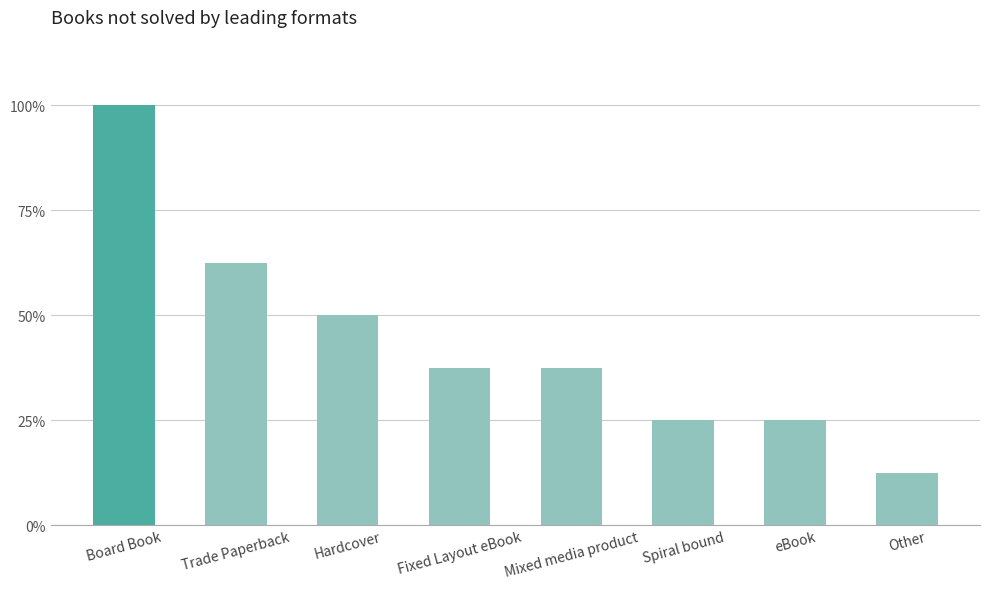

What is the value of the 8th bar from the left?

1